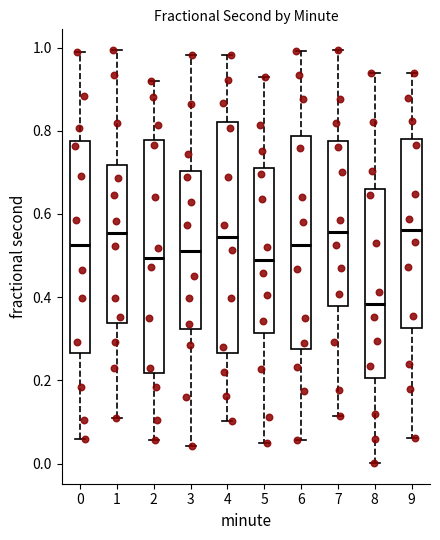

Reading left to right, transcribe this box plot: for each box, give where its median line is, the range the box spans, and where its two whiskers end, as read against the y-axis. The values are not printed on the chart, so give them approximately, as read against the axis.

0: median 0.52, box 0.26 to 0.78, whiskers 0.06 to 0.98
1: median 0.56, box 0.34 to 0.72, whiskers 0.12 to 1.00
2: median 0.50, box 0.22 to 0.78, whiskers 0.06 to 0.92
3: median 0.52, box 0.32 to 0.70, whiskers 0.04 to 0.98
4: median 0.54, box 0.26 to 0.82, whiskers 0.10 to 0.98
5: median 0.48, box 0.32 to 0.72, whiskers 0.04 to 0.92
6: median 0.52, box 0.28 to 0.78, whiskers 0.06 to 1.00
7: median 0.56, box 0.38 to 0.78, whiskers 0.12 to 1.00
8: median 0.38, box 0.20 to 0.66, whiskers 0.00 to 0.94
9: median 0.56, box 0.32 to 0.78, whiskers 0.06 to 0.94